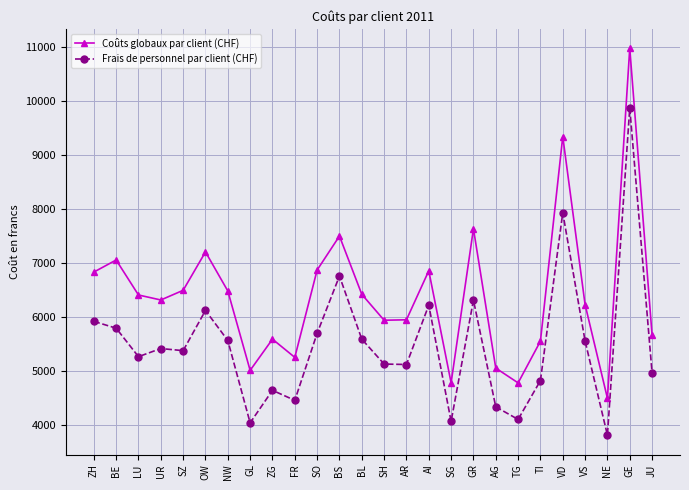

What is the greatest value displayed?

10984.3